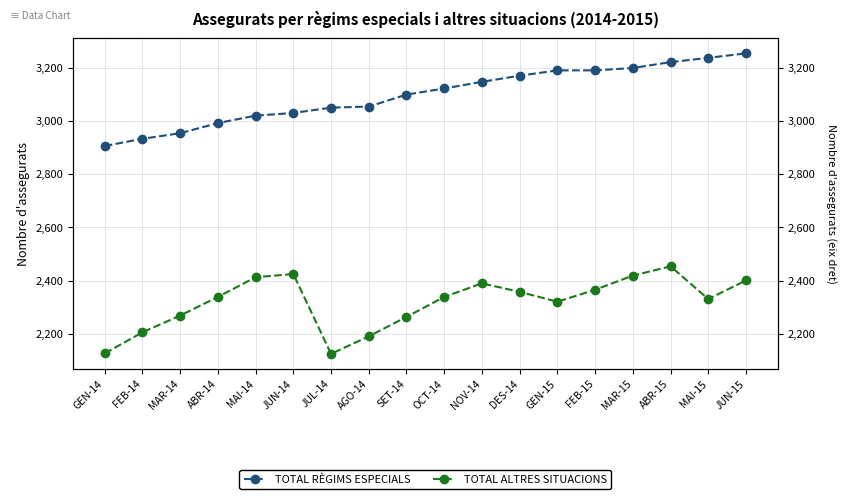

List the series in order of their overall mean, highest first.

TOTAL RÈGIMS ESPECIALS, TOTAL ALTRES SITUACIONS